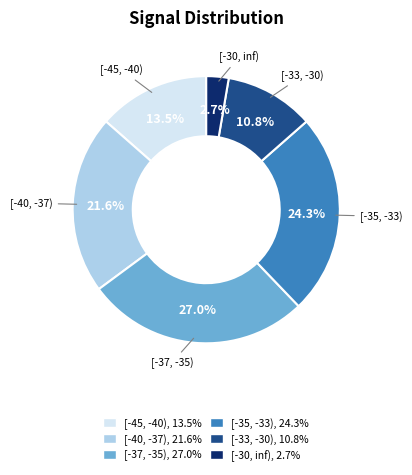

Is there a majority slice in this chart?

No